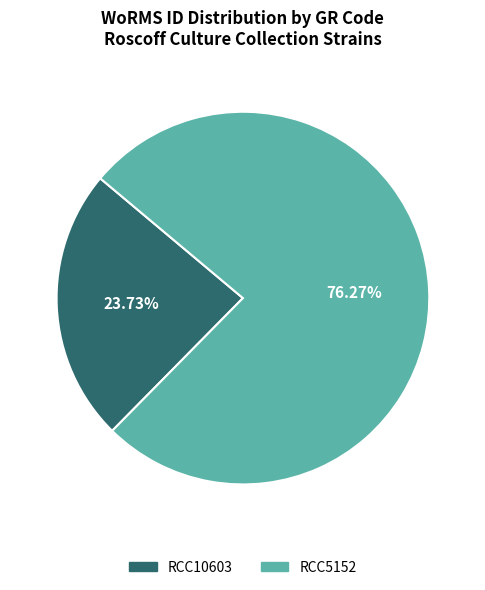

Rank the categories by value from highest to lowest.

RCC5152, RCC10603